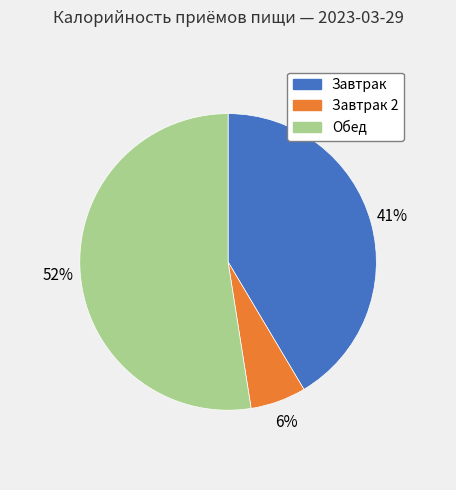

How many slices are in this pie chart?

3